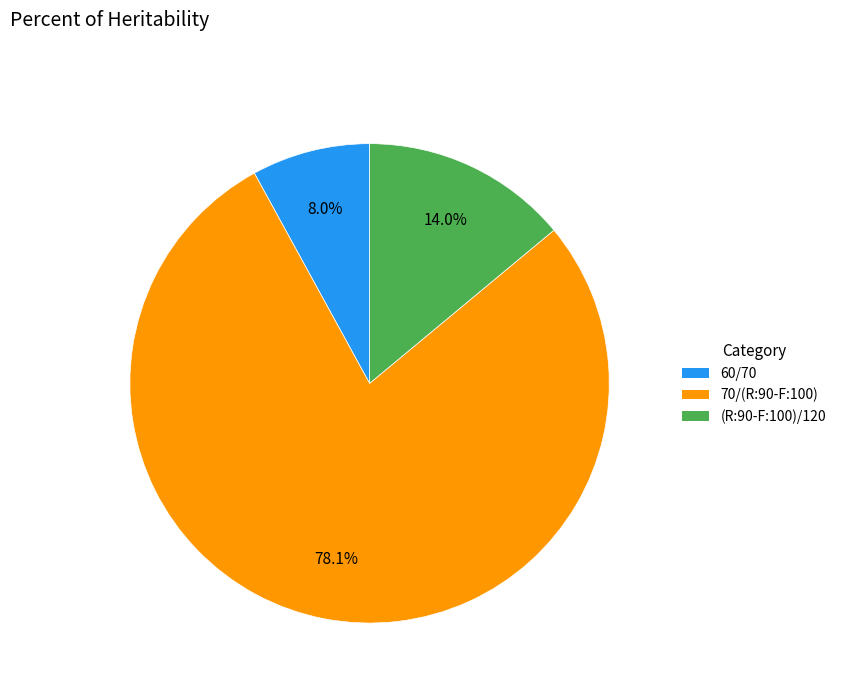

The 60/70 slice represents 22% of the pie. True or false?

False